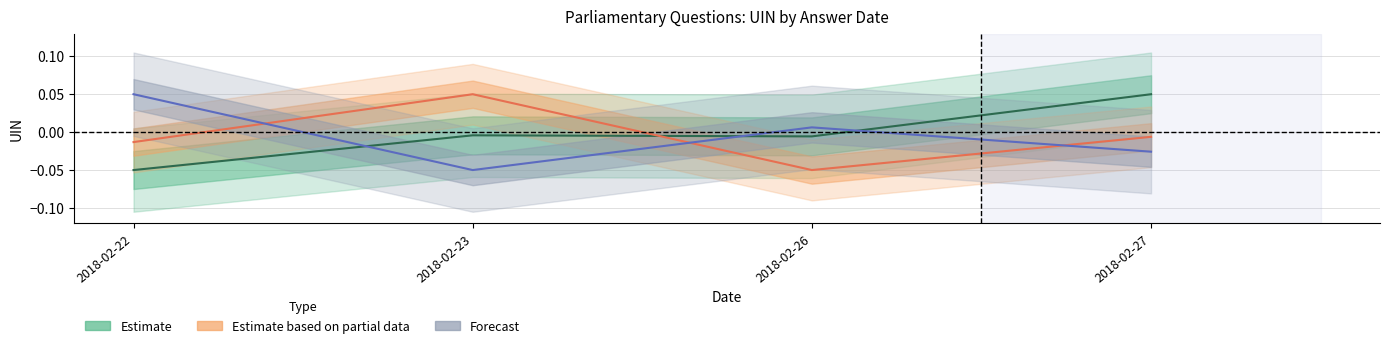

Is the value of Estimate at 2018-02-23 greater than the value of Forecast at 2018-02-22?

No